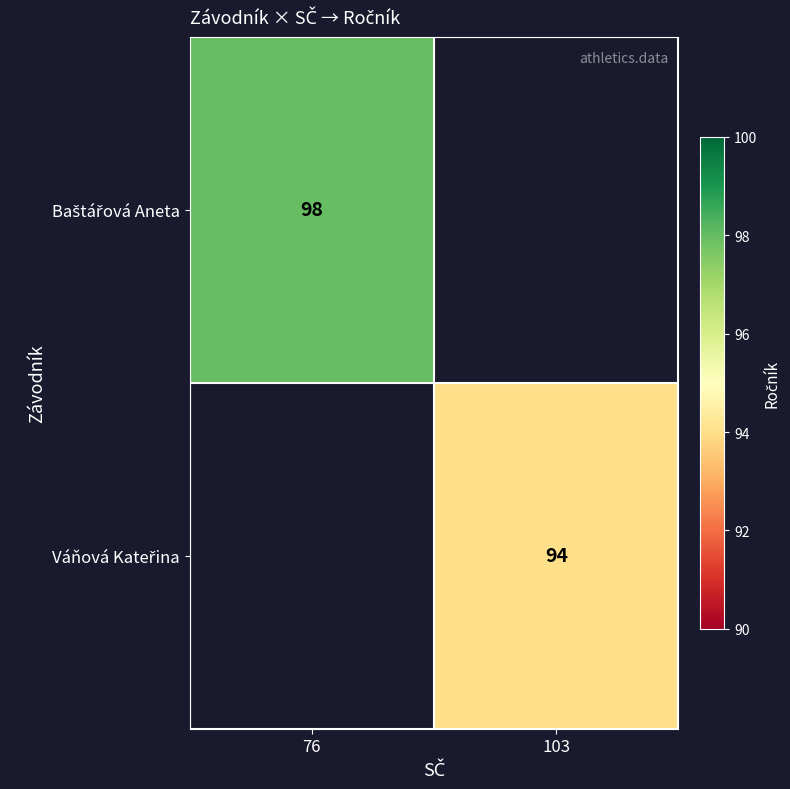

The Váňová Kateřina series shows 152.8 at 103. True or false?

False